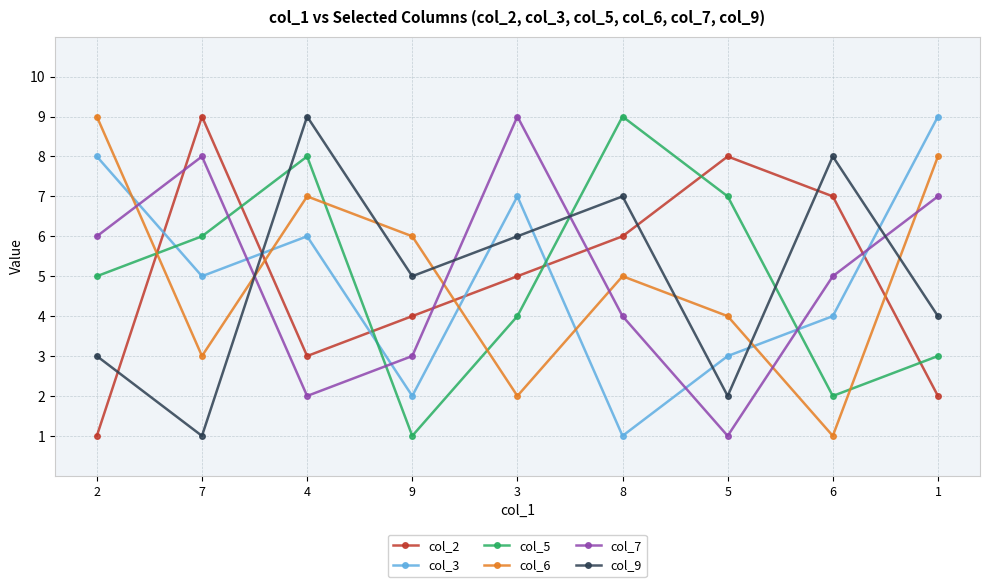

Rank the series at 4 from lowest to highest value.

col_7, col_2, col_3, col_6, col_5, col_9